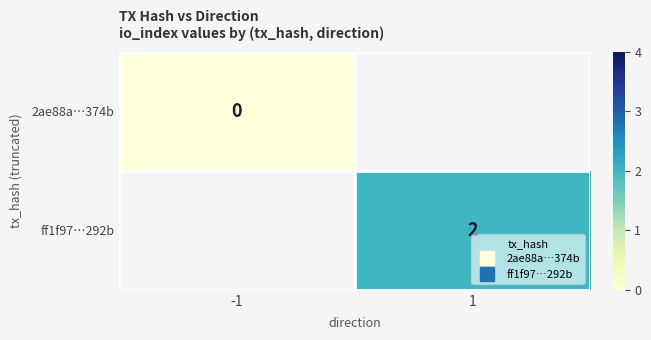

Is it true that ff1f97…292b equals 2.0 at 1?

True